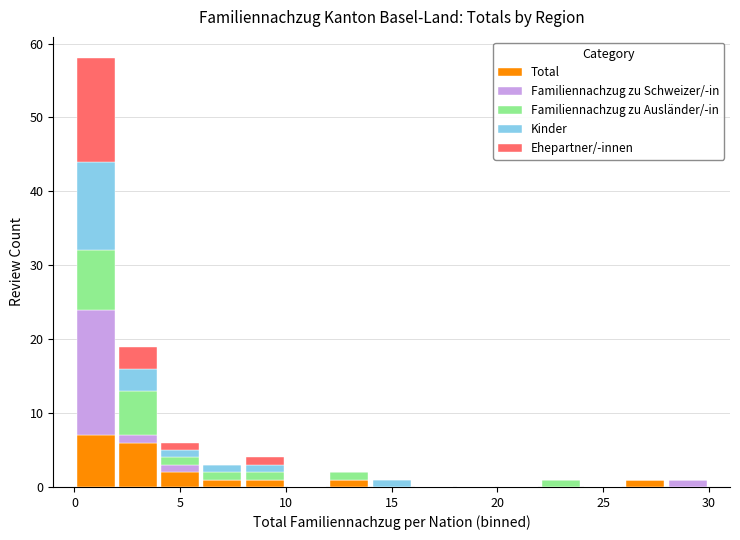

Reading left to right, list every stacked bar in this chart as the range it spans on the x-axis followed by its total height. The values are not printed on the chart, so give them approximately, as read against the axis.

0 to 2: 58
2 to 4: 19
4 to 6: 6
6 to 8: 3
8 to 10: 4
10 to 12: 0
12 to 14: 2
14 to 16: 1
16 to 18: 0
18 to 20: 0
20 to 22: 0
22 to 24: 1
24 to 26: 0
26 to 28: 1
28 to 30: 1